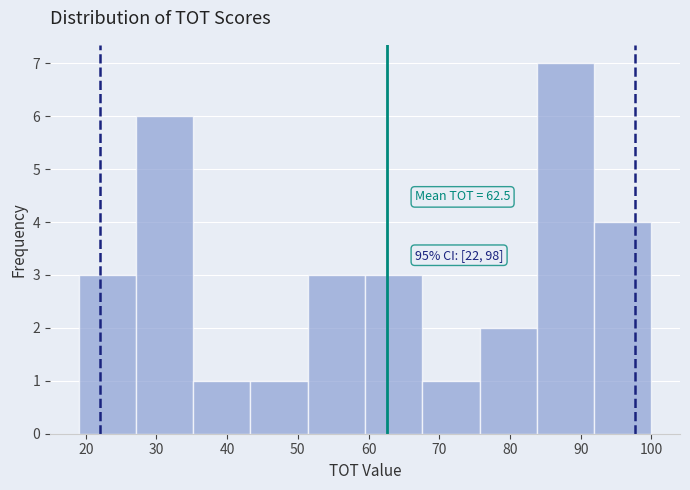

Over which range of the x-axis is the bar tallest?

83.8 to 91.9